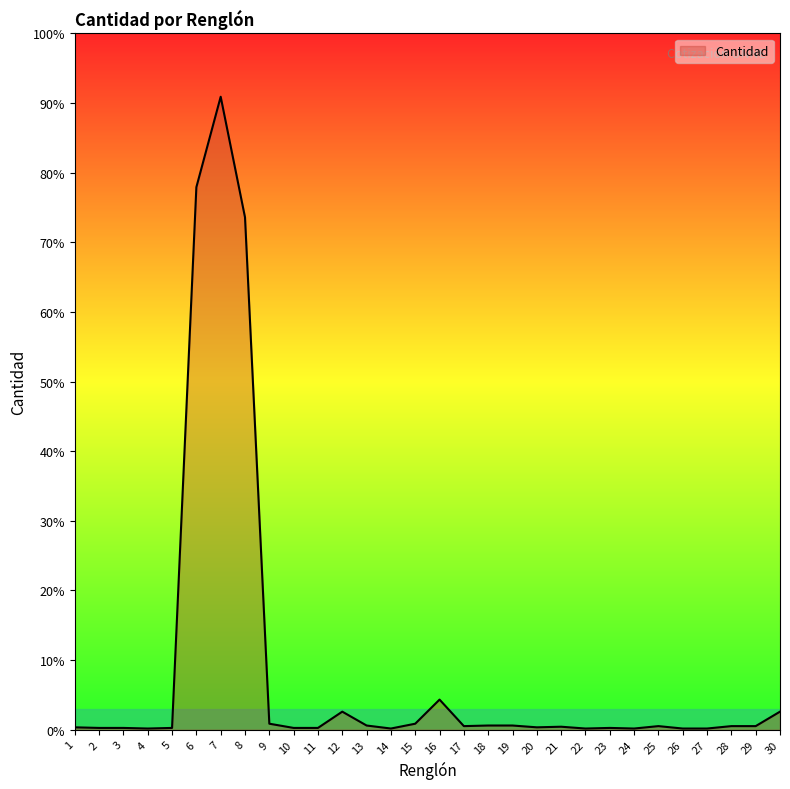

Does the chart display data point markers on the line(s)?

No